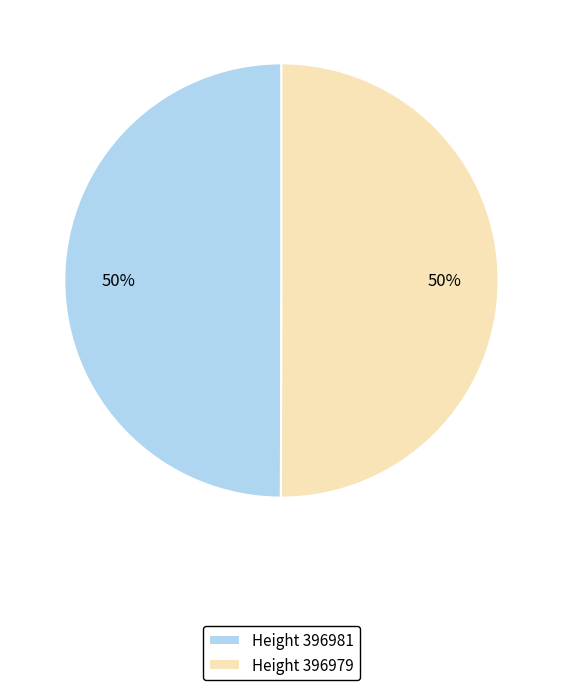

What percentage is the Height 396981 slice, to the nearest percent?

50%